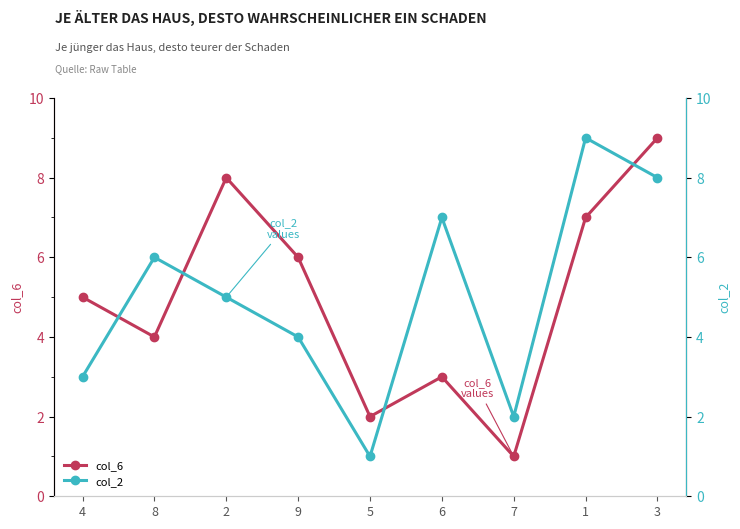

How many lines are shown in the chart?

2